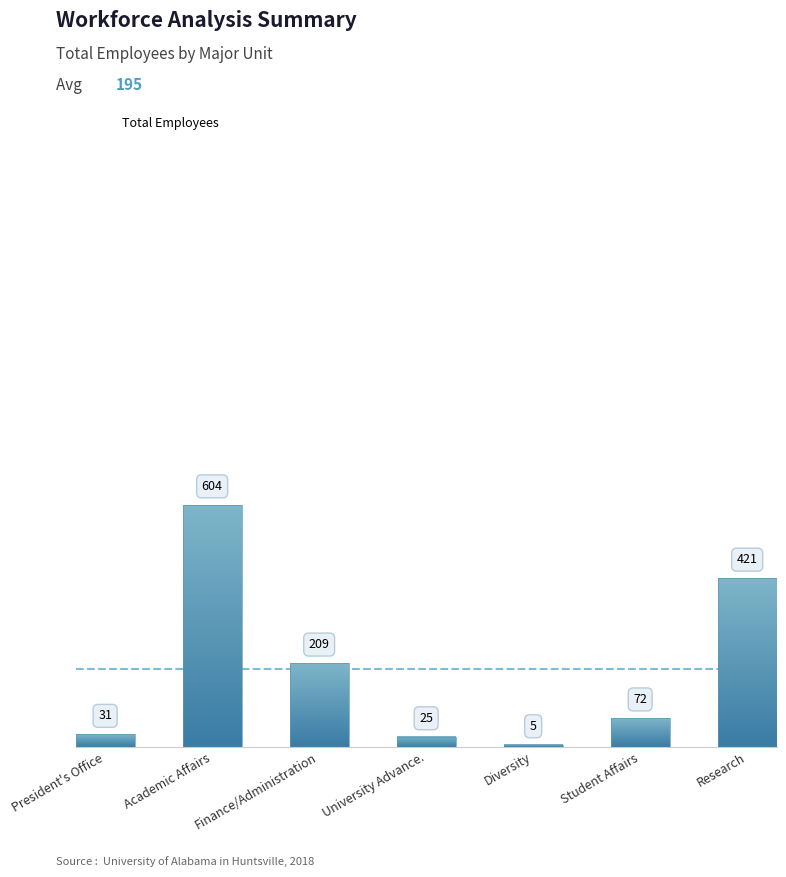

What is the label of the 2nd bar from the left?

Academic Affairs